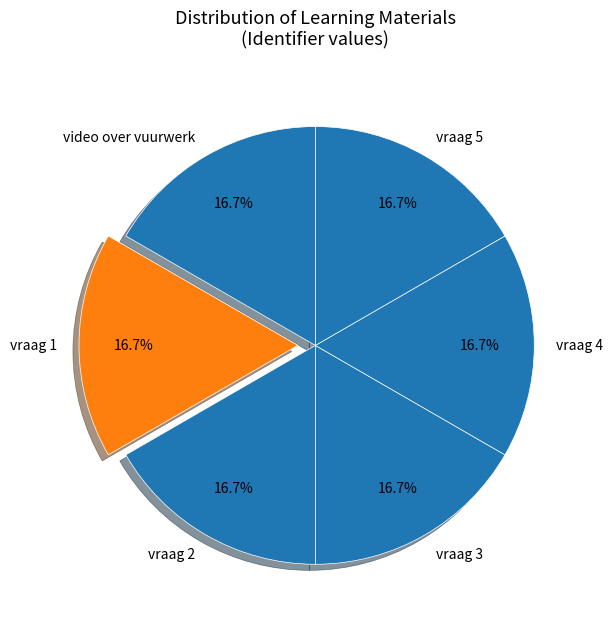

What is the total percentage of vraag 3 and video over vuurwerk?

33.3%